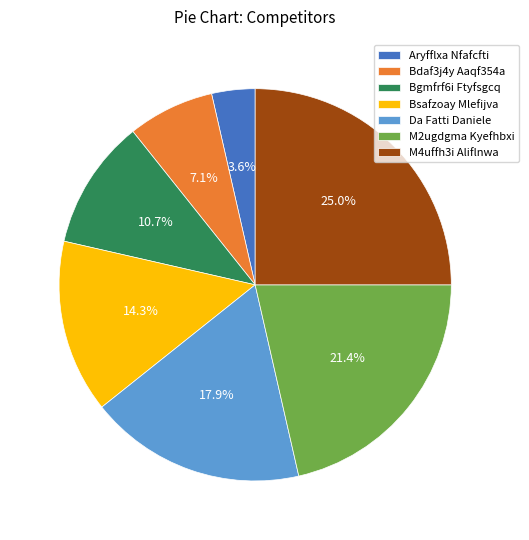

Which has a higher value, Bdaf3j4y Aaqf354a or Bgmfrf6i Ftyfsgcq?

Bgmfrf6i Ftyfsgcq